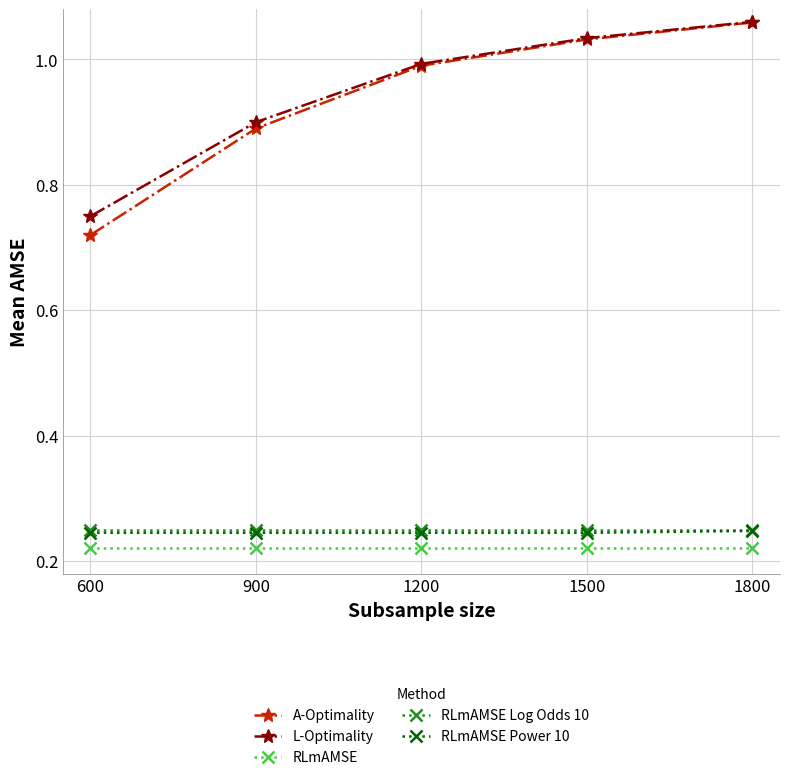

True or false: L-Optimality and RLmAMSE cross at least once.

False